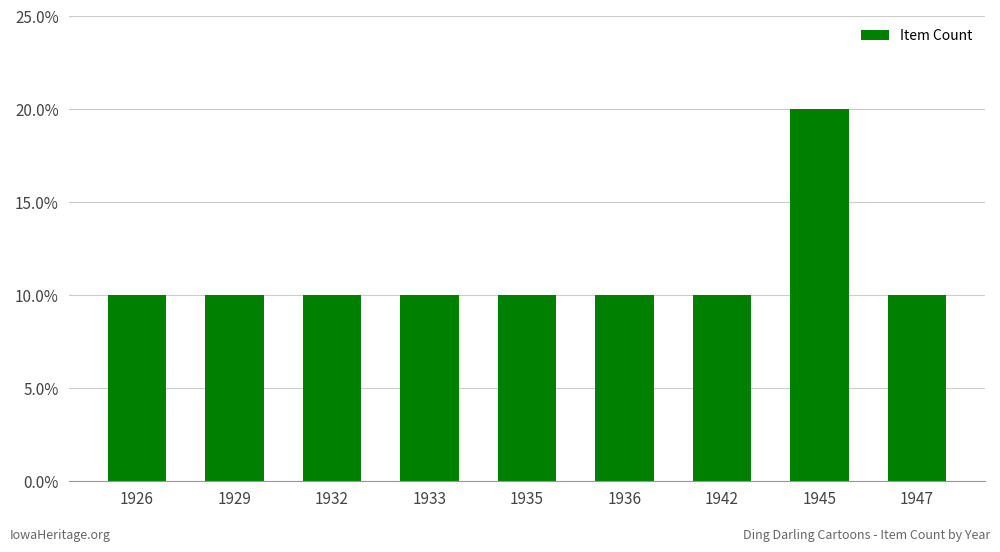

What is the smallest value displayed?

0.1